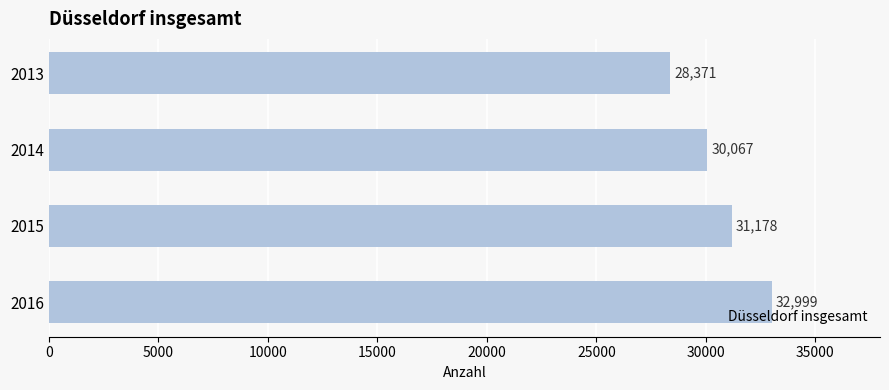

List the labels in order of value, largest first.

2016, 2015, 2014, 2013